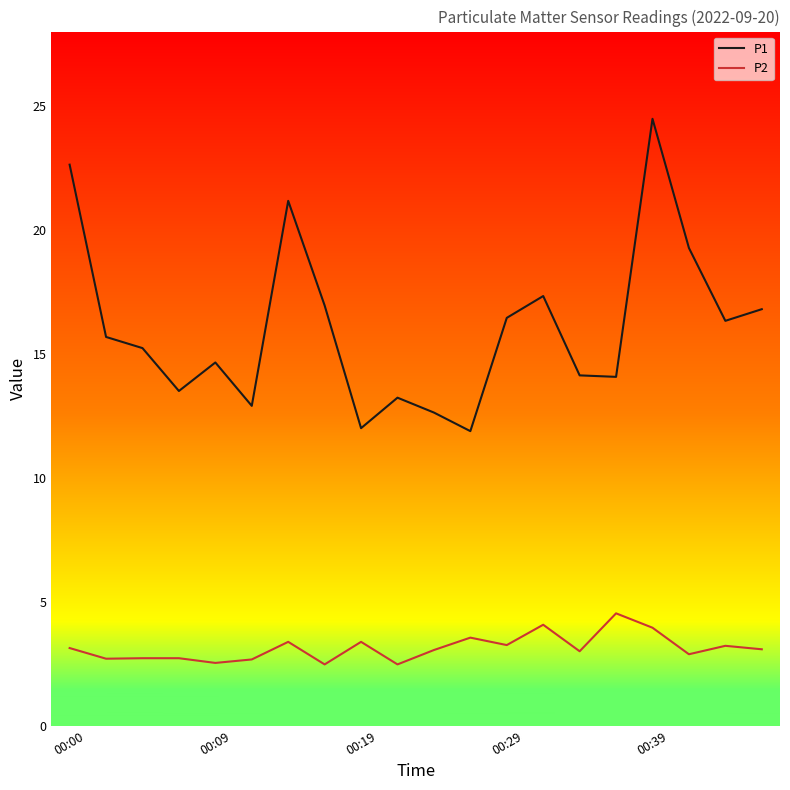

What is the difference between the maximum and minimum values in the P2 series?

2.1